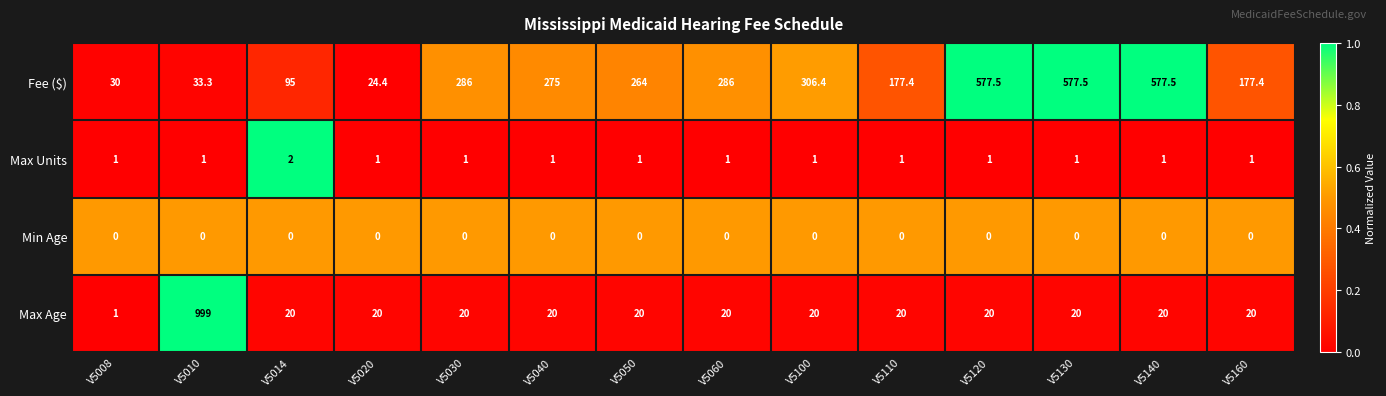

What is the spread (max minus min) of values at V5110?

177.4